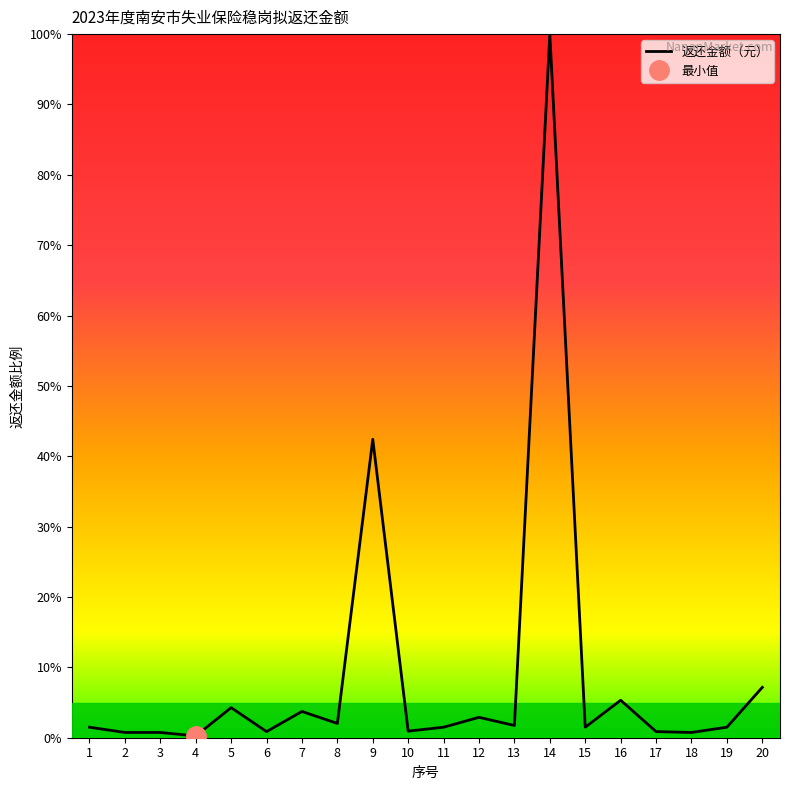

What is the sum of the values at 13 and 10?

2.7